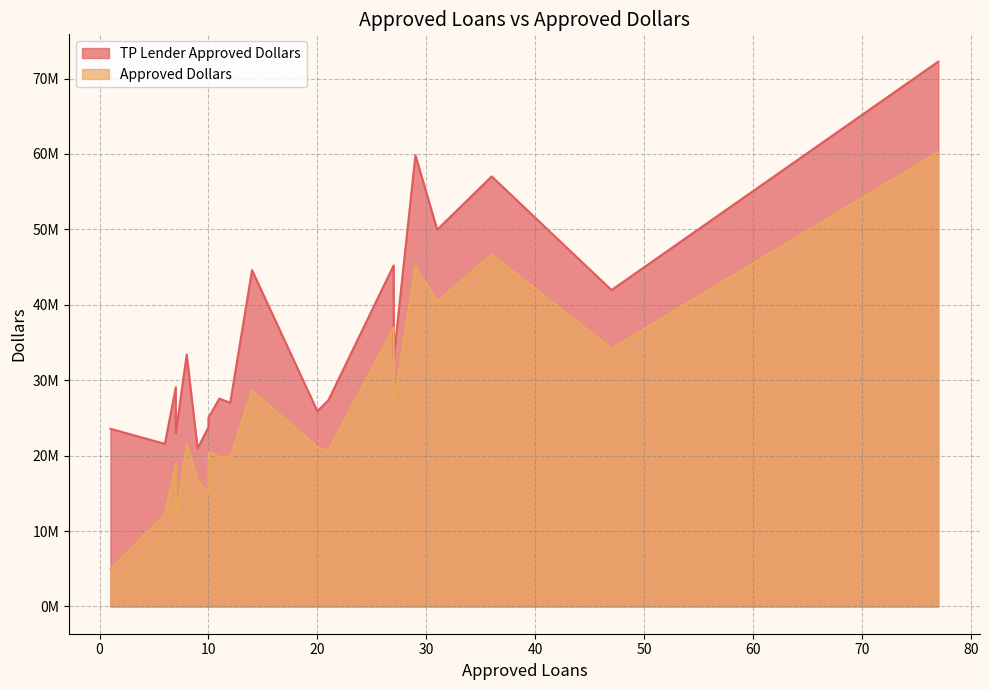

How many values in the TP Lender Approved Dollars series are below 29064300?

10